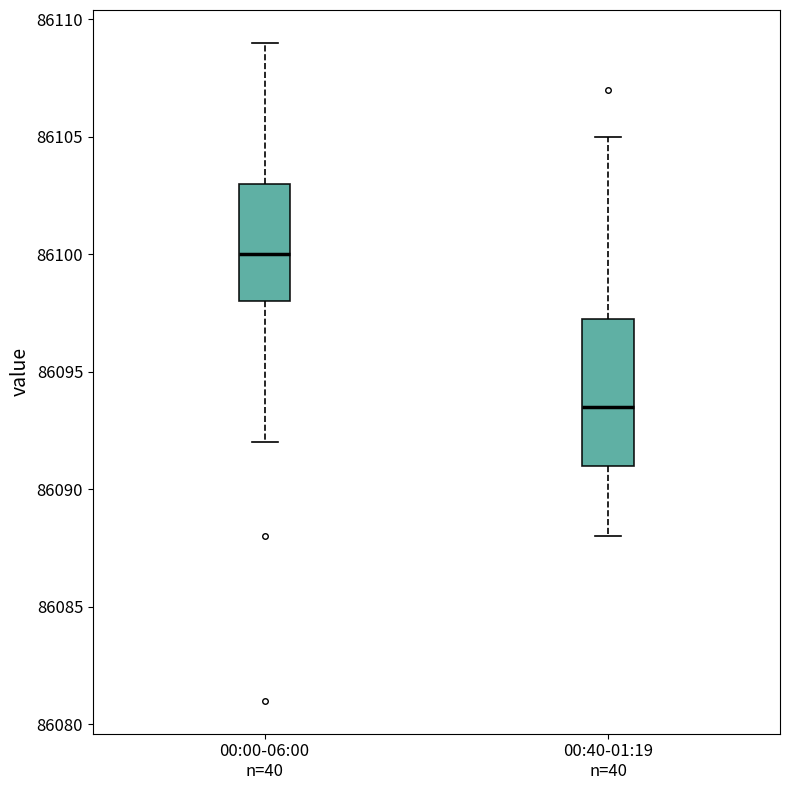

Which box is the tallest, from its lower edge to its upper edge?

00:40-01:19 n=40